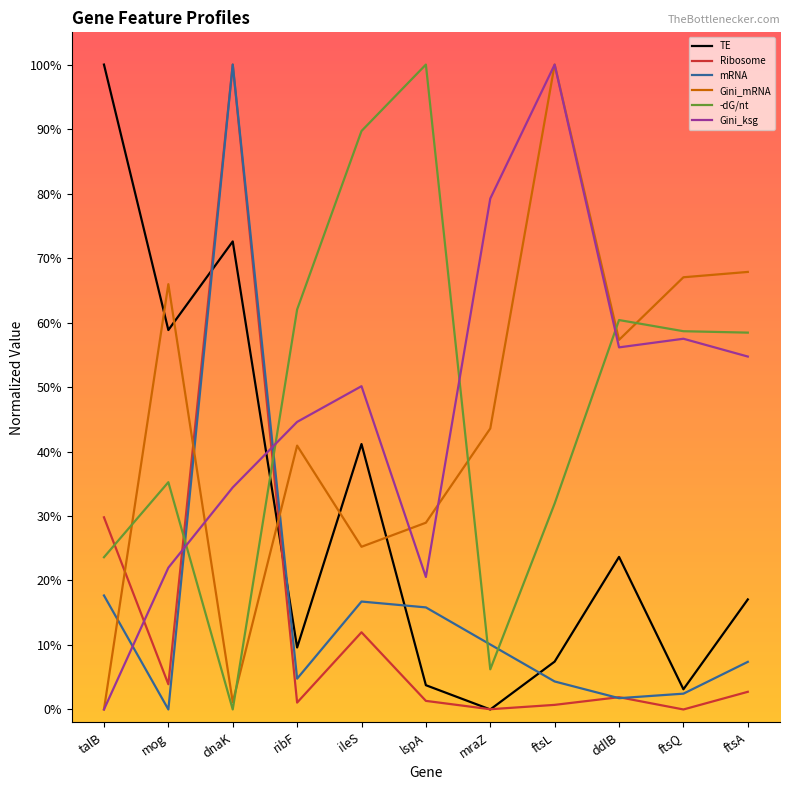

Does the chart have visible grid lines?

No